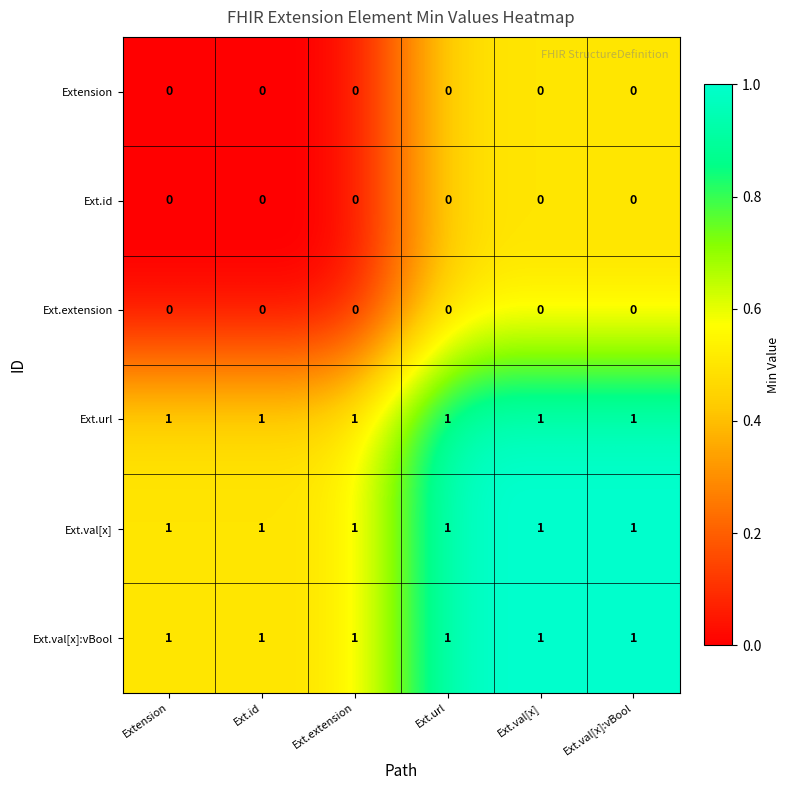

What is the sum of all Ext.url values?

6